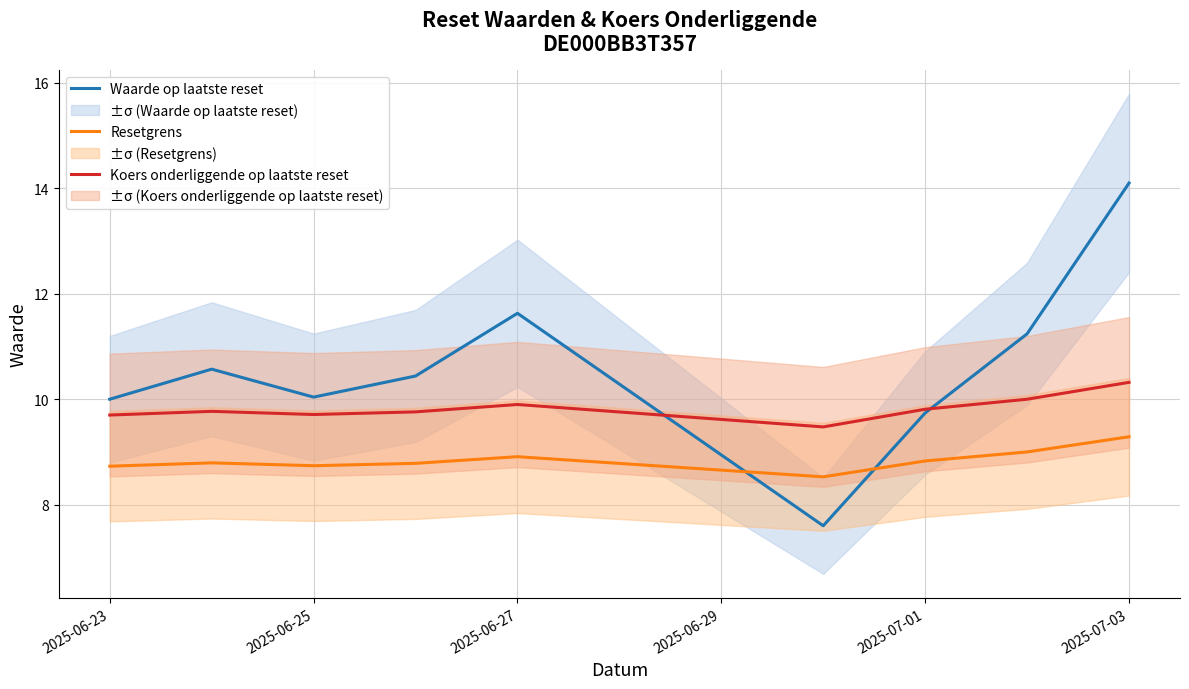

True or false: Koers onderliggende op laatste reset and Waarde op laatste reset intersect in this chart.

True